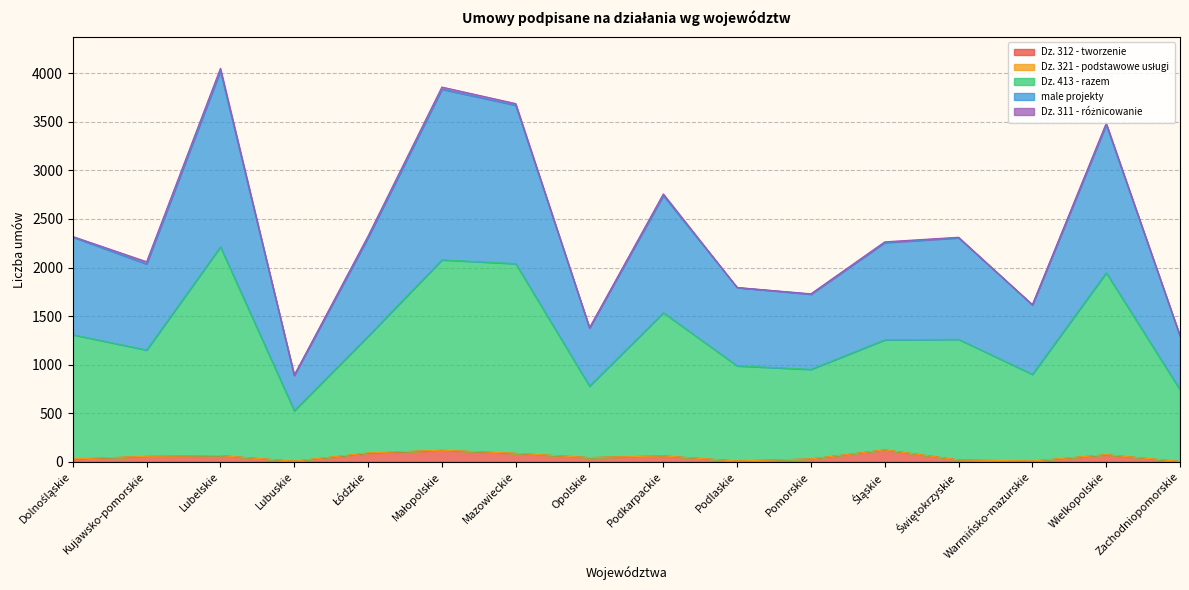

What is the maximum value for Dz. 312 - tworzenie?

123